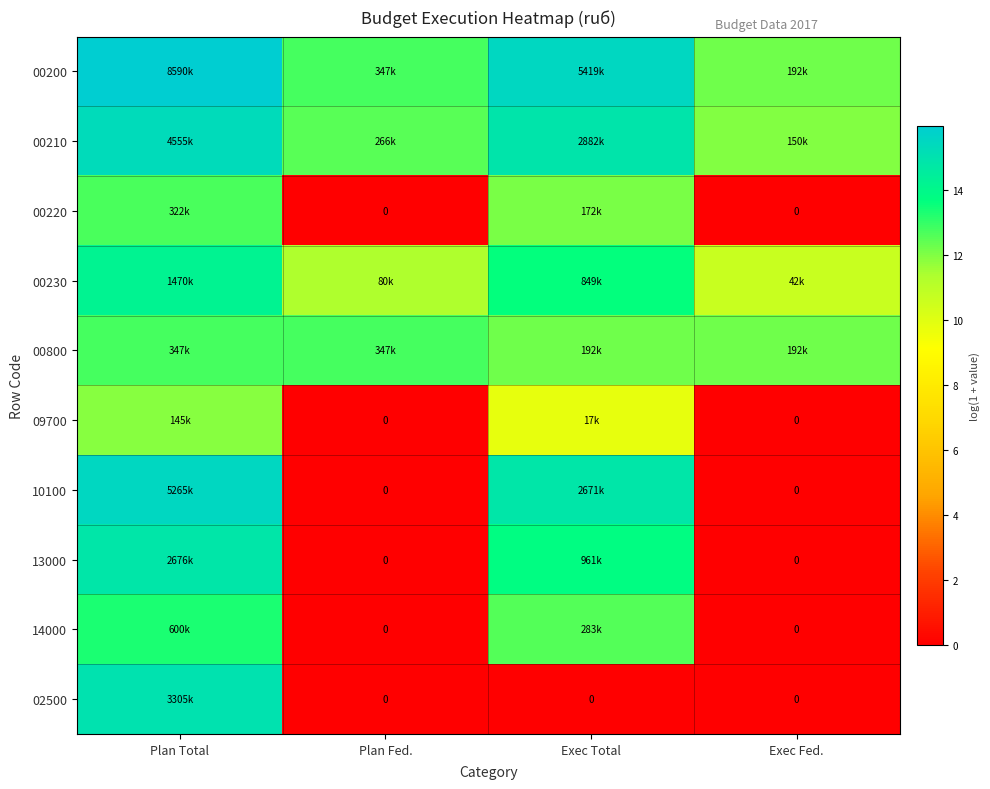

How many data points in 00210 are above 14?

2